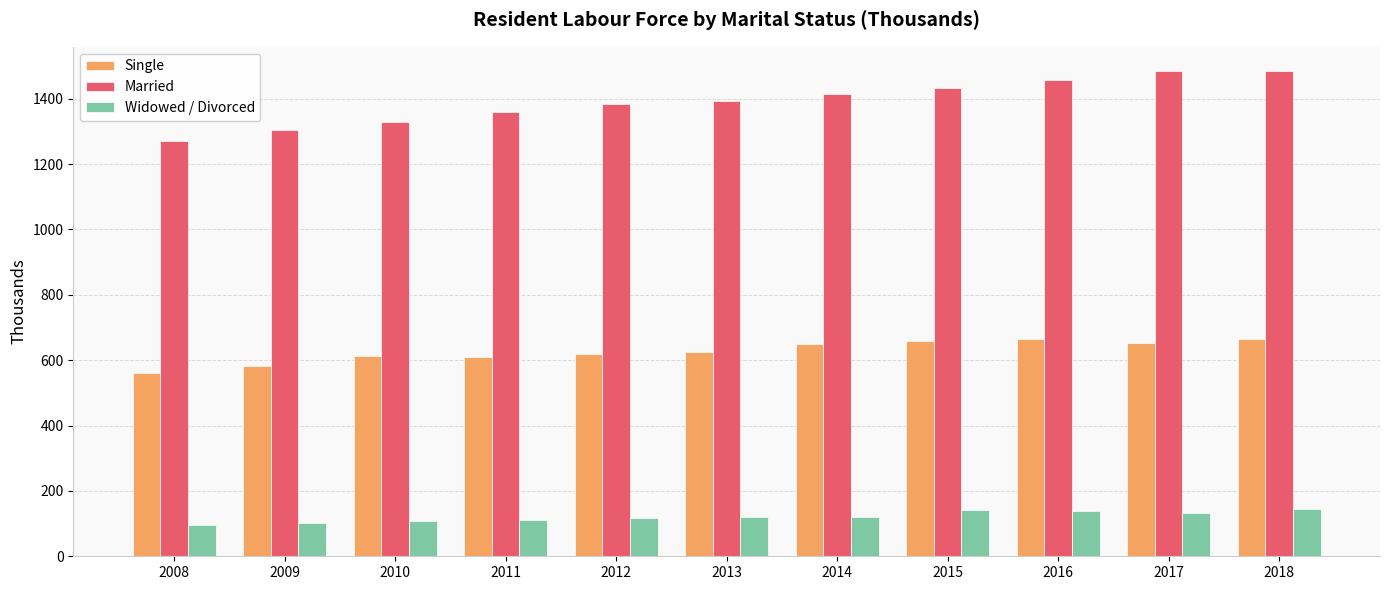

At how many categories does at least one series exceed 411?

11